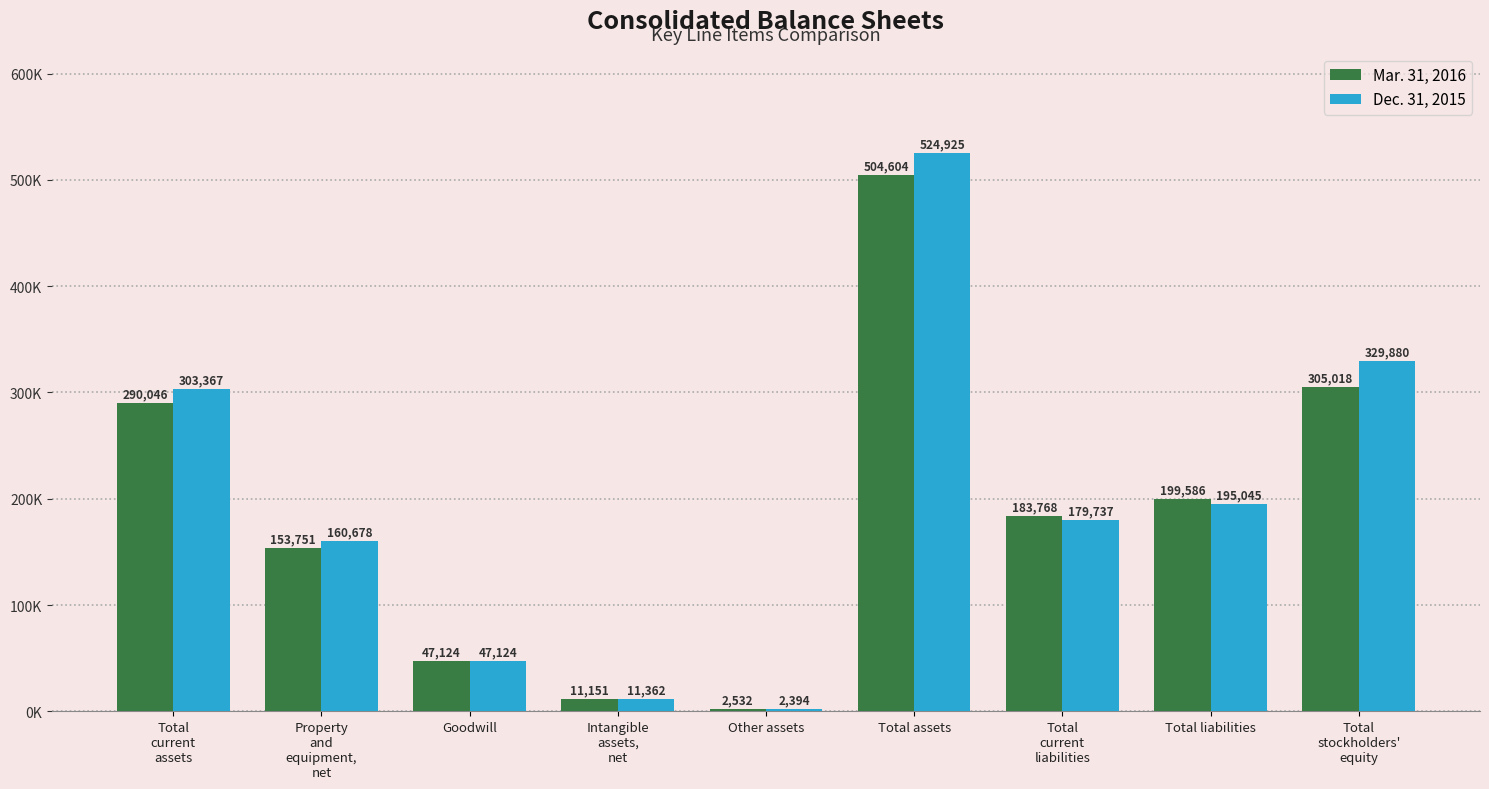

Does the chart contain any negative values?

No